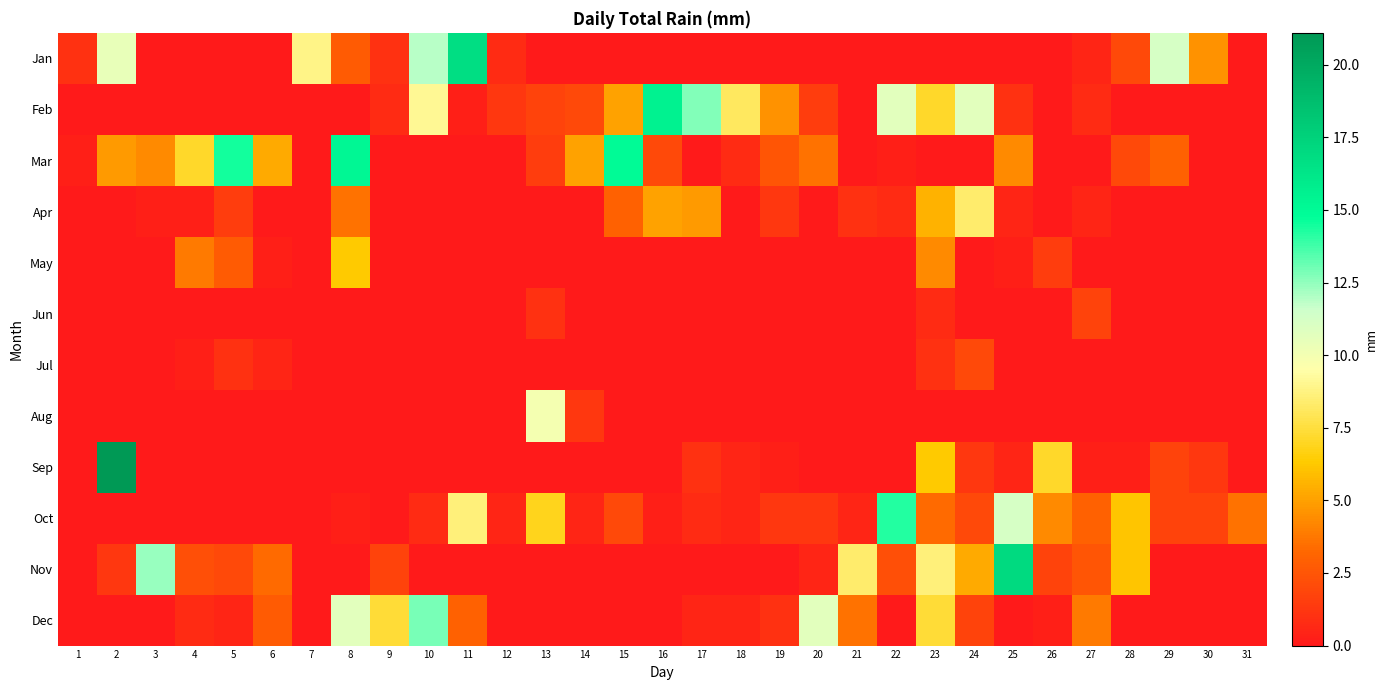

Reading left to right, transcribe all the data shown in this chart.

Jan: 1=1.0	2=10.4	3=0.0	4=0.0	5=0.0	6=0.0	7=8.9	8=2.8	9=1.0	10=11.9	11=16.8	12=0.8	13=0.0	14=0.0	15=0.0	16=0.0	17=0.0	18=0.0	19=0.0	20=0.0	21=0.0	22=0.0	23=0.0	24=0.0	25=0.0	26=0.0	27=0.5	28=2.0	29=11.2	30=4.6	31=0.0
Feb: 1=0.0	2=0.0	3=0.0	4=0.0	5=0.0	6=0.0	7=0.0	8=0.0	9=0.8	10=9.1	11=0.2	12=1.3	13=1.8	14=2.0	15=5.1	16=15.5	17=12.7	18=8.1	19=4.6	20=1.5	21=0.0	22=10.7	23=7.1	24=10.7	25=1.0	26=0.0	27=0.8	28=0.0	29=0.0	30=0.0	31=0.0
Mar: 1=0.2	2=4.8	3=4.3	4=7.1	5=14.5	6=5.3	7=0.0	8=15.2	9=0.0	10=0.0	11=0.0	12=0.0	13=1.5	14=5.1	15=15.0	16=2.0	17=0.0	18=0.8	19=2.5	20=3.6	21=0.0	22=0.2	23=0.0	24=0.0	25=4.3	26=0.0	27=0.0	28=2.0	29=3.0	30=0.0	31=0.0
Apr: 1=0.0	2=0.0	3=0.2	4=0.2	5=1.5	6=0.0	7=0.0	8=3.6	9=0.0	10=0.0	11=0.0	12=0.0	13=0.0	14=0.0	15=3.0	16=5.1	17=4.8	18=0.0	19=1.3	20=0.0	21=1.0	22=0.8	23=5.6	24=8.4	25=0.5	26=0.0	27=0.5	28=0.0	29=0.0	30=0.0	31=0.0
May: 1=0.0	2=0.0	3=0.0	4=3.8	5=2.8	6=0.2	7=0.0	8=6.3	9=0.0	10=0.0	11=0.0	12=0.0	13=0.0	14=0.0	15=0.0	16=0.0	17=0.0	18=0.0	19=0.0	20=0.0	21=0.0	22=0.0	23=4.3	24=0.0	25=0.2	26=1.5	27=0.0	28=0.0	29=0.0	30=0.0	31=0.0
Jun: 1=0.0	2=0.0	3=0.0	4=0.0	5=0.0	6=0.0	7=0.0	8=0.0	9=0.0	10=0.0	11=0.0	12=0.0	13=1.0	14=0.0	15=0.0	16=0.0	17=0.0	18=0.0	19=0.0	20=0.0	21=0.0	22=0.0	23=0.8	24=0.0	25=0.0	26=0.0	27=1.8	28=0.0	29=0.0	30=0.0	31=0.0
Jul: 1=0.0	2=0.0	3=0.0	4=0.2	5=1.0	6=0.5	7=0.0	8=0.0	9=0.0	10=0.0	11=0.0	12=0.0	13=0.0	14=0.0	15=0.0	16=0.0	17=0.0	18=0.0	19=0.0	20=0.0	21=0.0	22=0.0	23=1.0	24=2.0	25=0.0	26=0.0	27=0.0	28=0.0	29=0.0	30=0.0	31=0.0
Aug: 1=0.0	2=0.0	3=0.0	4=0.0	5=0.0	6=0.0	7=0.0	8=0.0	9=0.0	10=0.0	11=0.0	12=0.0	13=9.9	14=1.3	15=0.0	16=0.0	17=0.0	18=0.0	19=0.0	20=0.0	21=0.0	22=0.0	23=0.0	24=0.0	25=0.0	26=0.0	27=0.0	28=0.0	29=0.0	30=0.0	31=0.0
Sep: 1=0.0	2=21.1	3=0.0	4=0.0	5=0.0	6=0.0	7=0.0	8=0.0	9=0.0	10=0.0	11=0.0	12=0.0	13=0.0	14=0.0	15=0.0	16=0.0	17=1.0	18=0.5	19=0.2	20=0.0	21=0.0	22=0.0	23=6.3	24=1.3	25=0.5	26=7.1	27=0.2	28=0.2	29=1.8	30=1.3	31=0.0
Oct: 1=0.0	2=0.0	3=0.0	4=0.0	5=0.0	6=0.0	7=0.0	8=0.2	9=0.0	10=0.8	11=8.6	12=0.5	13=6.9	14=0.5	15=2.0	16=0.2	17=0.8	18=0.5	19=1.3	20=1.3	21=0.5	22=14.2	23=3.3	24=2.0	25=11.2	26=4.3	27=3.0	28=6.1	29=1.8	30=1.8	31=3.6
Nov: 1=0.0	2=1.3	3=12.4	4=2.3	5=2.0	6=3.3	7=0.0	8=0.0	9=1.8	10=0.0	11=0.0	12=0.0	13=0.0	14=0.0	15=0.0	16=0.0	17=0.0	18=0.0	19=0.0	20=0.5	21=8.4	22=2.3	23=8.6	24=5.3	25=17.0	26=1.8	27=2.5	28=6.1	29=0.0	30=0.0	31=0.0
Dec: 1=0.0	2=0.0	3=0.0	4=0.8	5=0.5	6=2.8	7=0.0	8=10.7	9=7.4	10=12.9	11=3.0	12=0.0	13=0.0	14=0.0	15=0.0	16=0.0	17=0.5	18=0.5	19=1.0	20=10.7	21=3.6	22=0.0	23=7.4	24=1.8	25=0.0	26=0.2	27=3.8	28=0.0	29=0.0	30=0.0	31=0.0